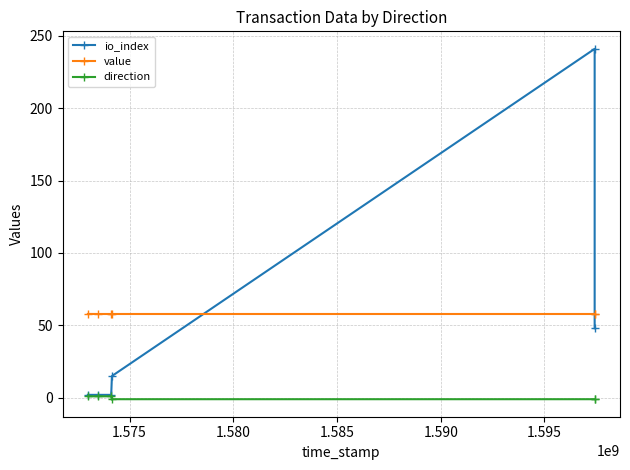

Reading left to right, extract all data points from this chart.

io_index: 2.0	2.0	2.0	15.0	241.0	48.0
value: 57.9	57.9	57.9	57.9	57.9	57.9
direction: 1.0	1.0	1.0	-1.0	-1.0	-1.0